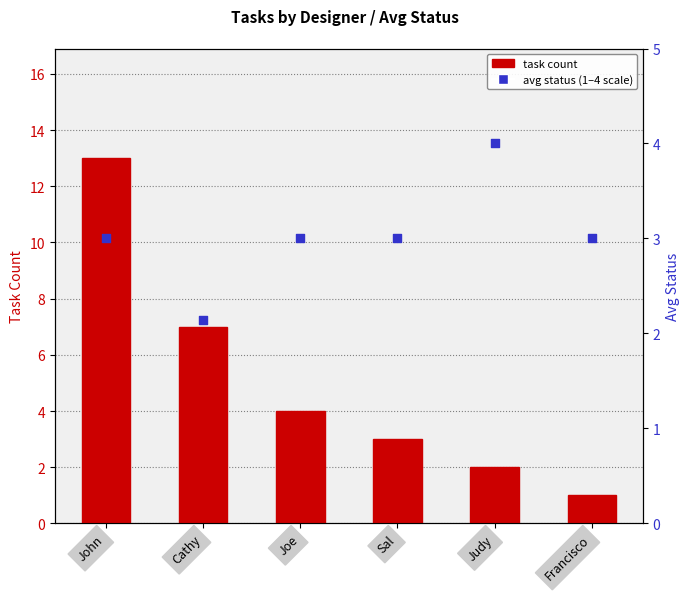

At which category is the sum across all series the highest?

John